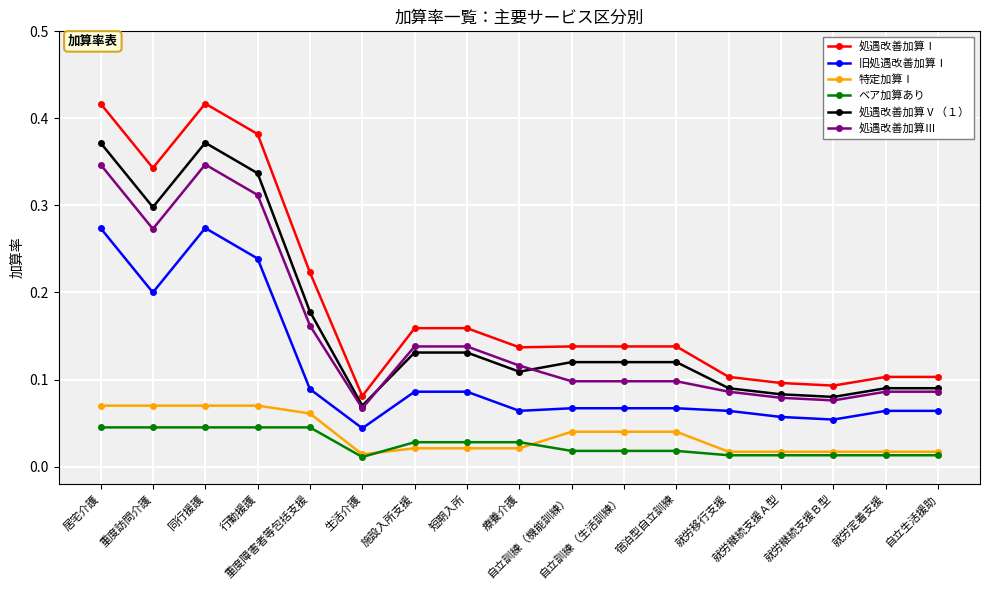

List the series in order of their peak value, highest first.

処遇改善加算Ⅰ, 処遇改善加算Ⅴ（１）, 処遇改善加算Ⅲ, 旧処遇改善加算Ⅰ, 特定加算Ⅰ, ベア加算あり